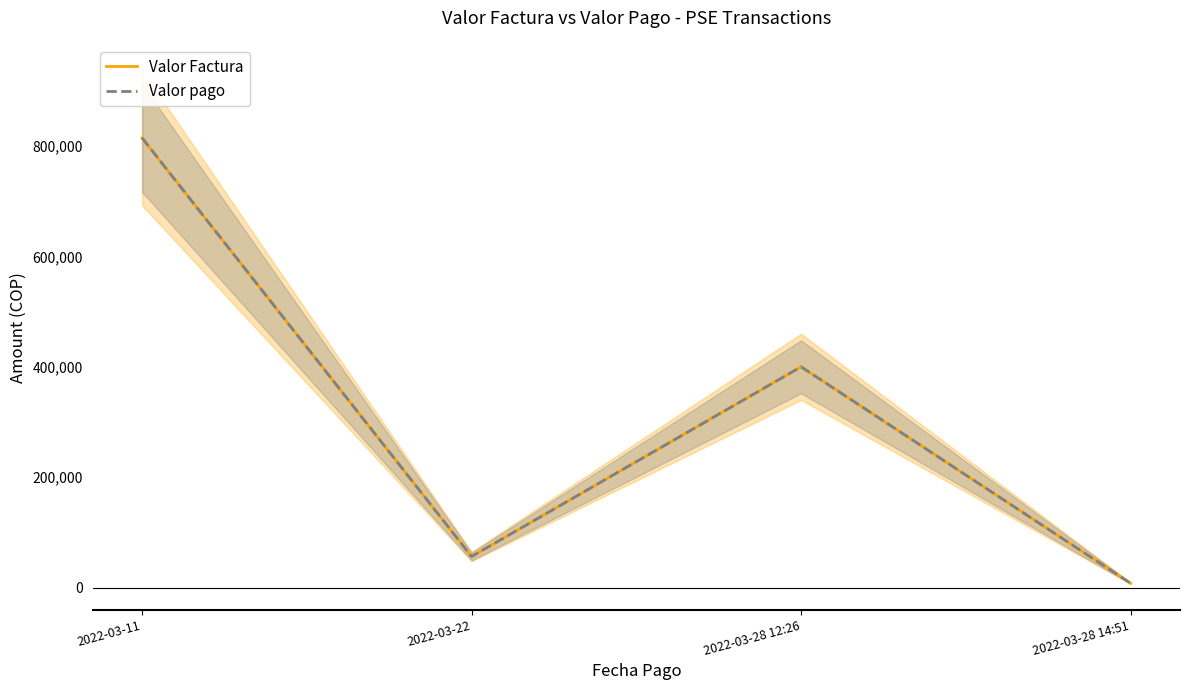

Read the Valor pago value at 2022-03-11, to the nearest 10.

814540